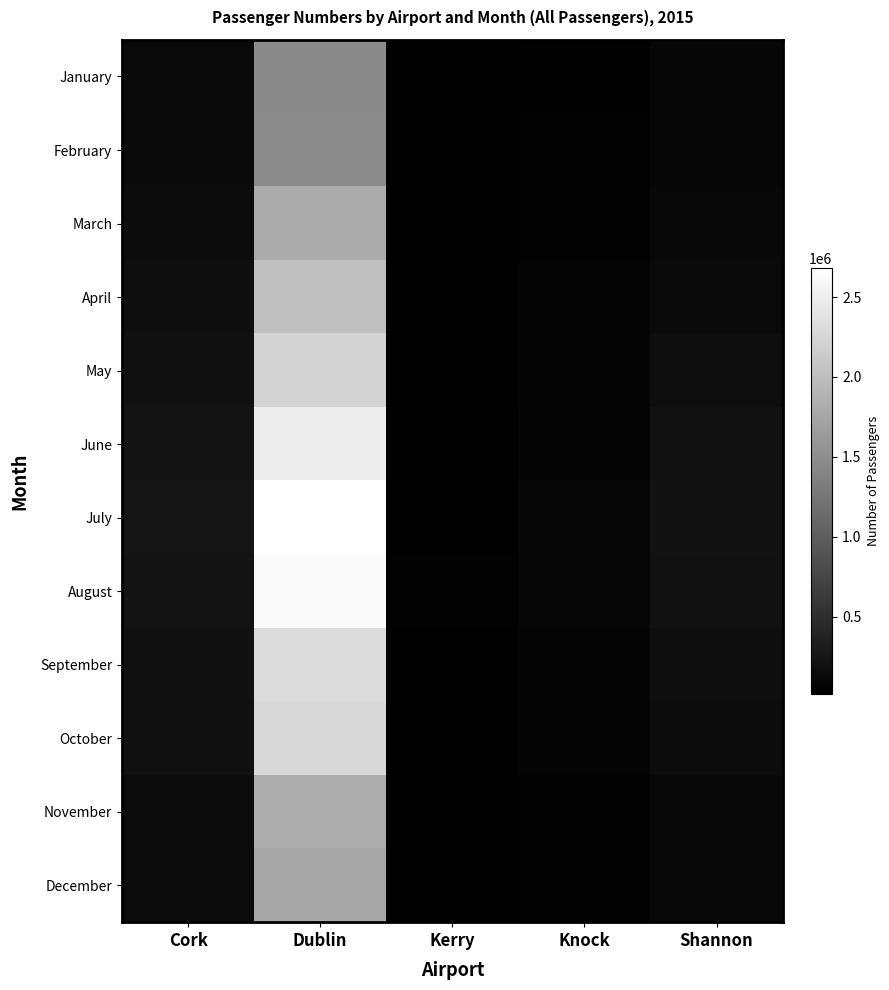

Reading left to right, extract all data points from this chart.

January: Cork=117183	Dublin=1455605	Kerry=14834	Knock=32321	Shannon=85280
February: Cork=120810	Dublin=1469359	Kerry=15644	Knock=36967	Shannon=78529
March: Cork=141560	Dublin=1815960	Kerry=16328	Knock=44125	Shannon=105002
April: Cork=166974	Dublin=2016470	Kerry=27717	Knock=62544	Shannon=127644
May: Cork=189334	Dublin=2231604	Kerry=29133	Knock=66766	Shannon=158794
June: Cork=223822	Dublin=2484982	Kerry=31459	Knock=70732	Shannon=192983
July: Cork=242763	Dublin=2683313	Kerry=34880	Knock=82459	Shannon=212229
August: Cork=223066	Dublin=2630978	Kerry=35819	Knock=79895	Shannon=198997
September: Cork=187972	Dublin=2307048	Kerry=28984	Knock=63952	Shannon=163556
October: Cork=189530	Dublin=2273499	Kerry=29881	Knock=62951	Shannon=146896
November: Cork=132678	Dublin=1827692	Kerry=20209	Knock=42319	Shannon=105085
December: Cork=129986	Dublin=1766008	Kerry=18151	Knock=39640	Shannon=105277